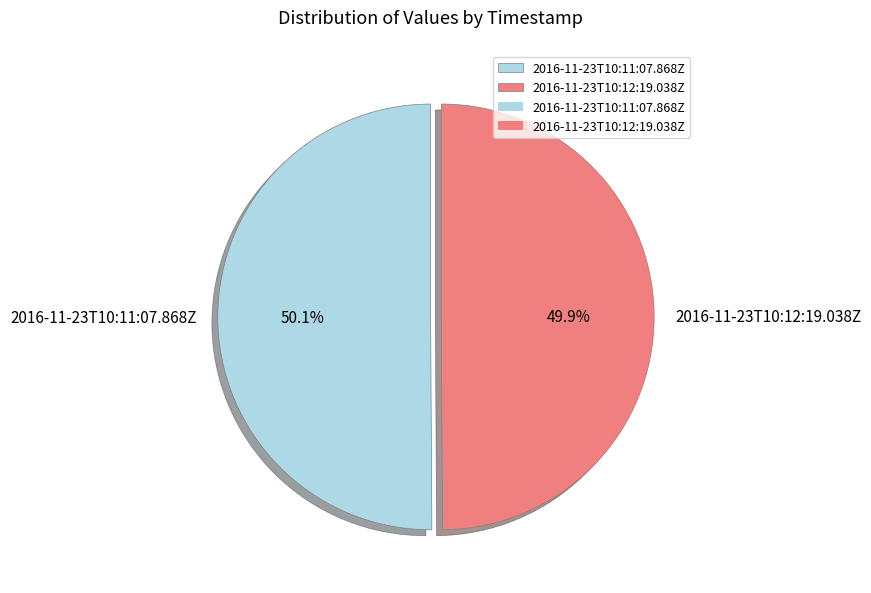

Is there any slice that represents more than half of the pie?

Yes